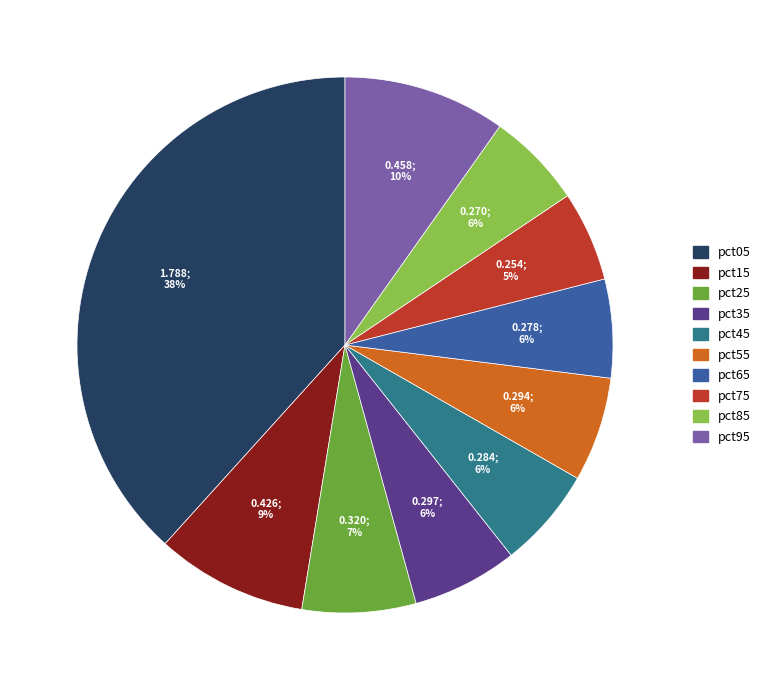

True or false: pct85 accounts for 6% of the total.

True